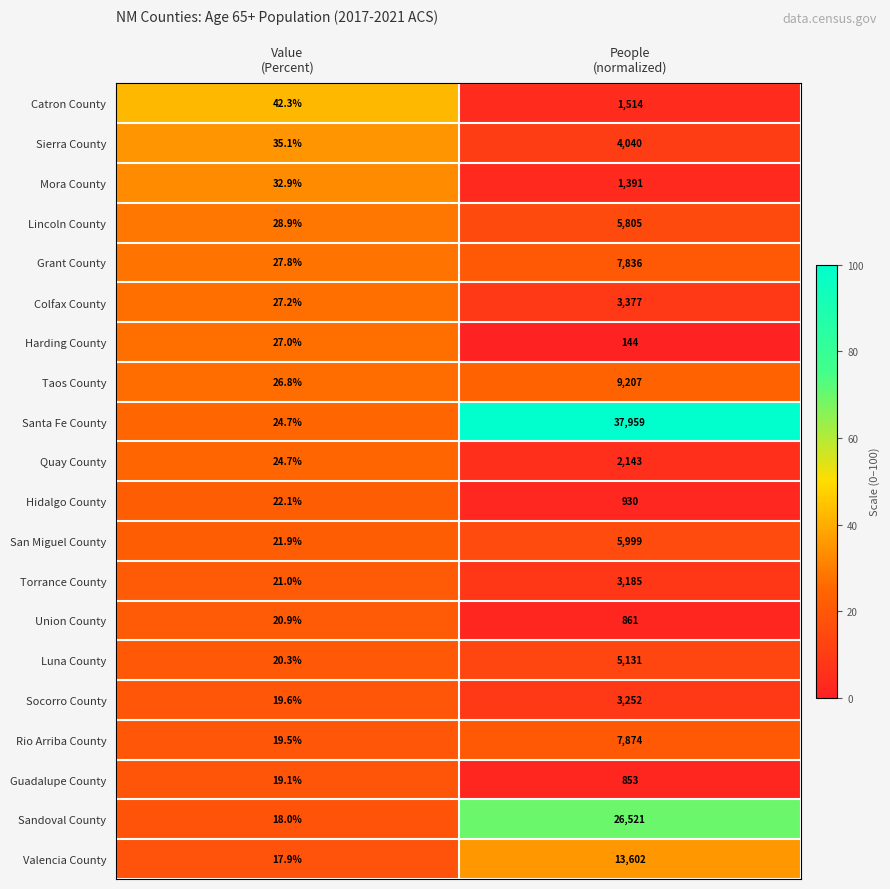

What is the maximum value for Harding County?

144.0